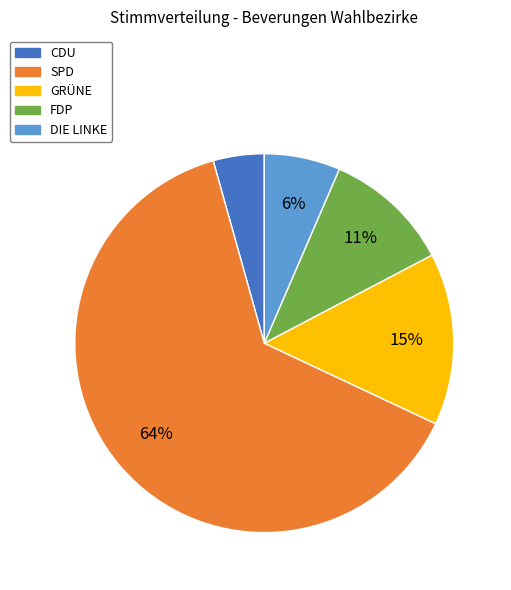

Does any single category account for the majority?

Yes